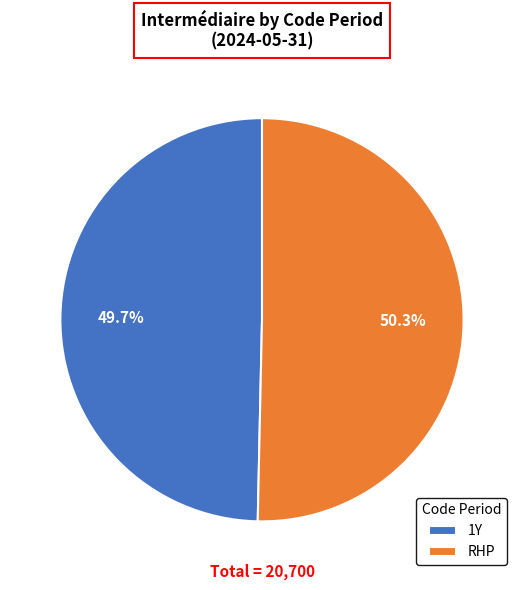

To the nearest percent, what is the difference between the RHP and 1Y slice percentages?

1%